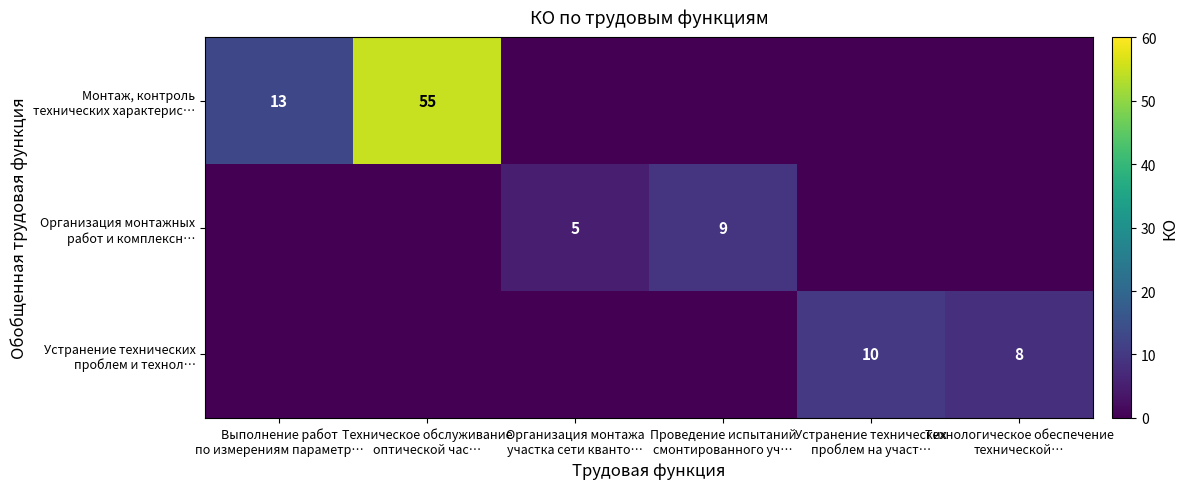

What is the approximate value of Устранение технических проблем и технол… at Технологическое обеспечение технической…?

8